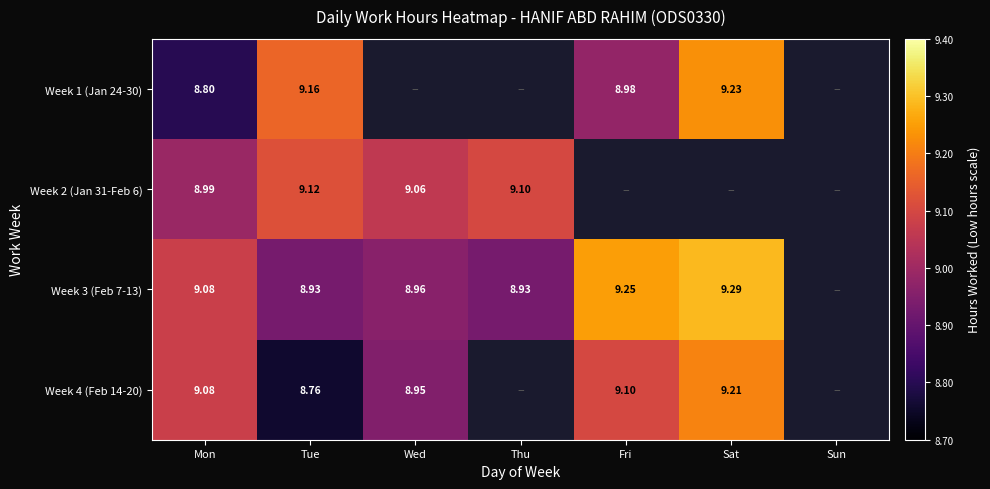

What is the sum of the Week 1 (Jan 24-30) values at Mon and Tue?

18.0